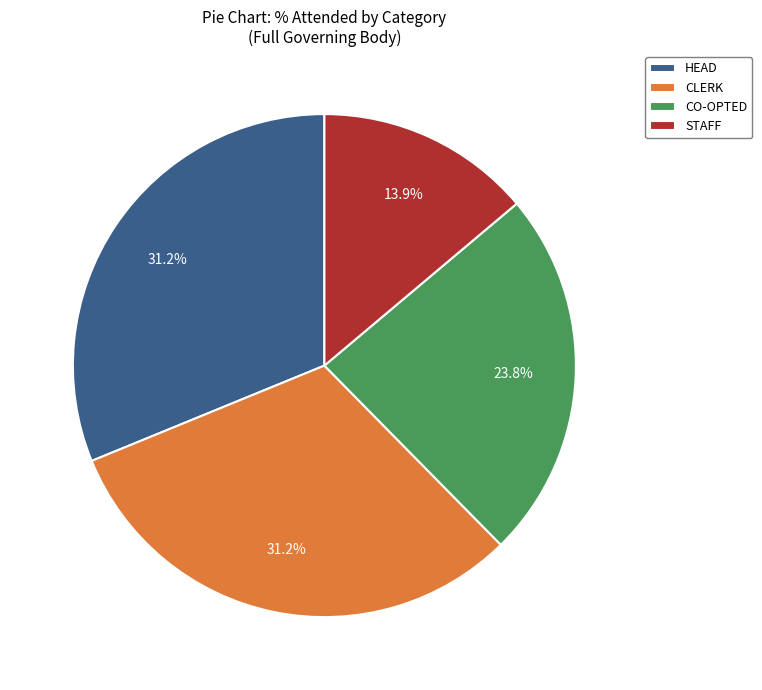

How many slices are in this pie chart?

4